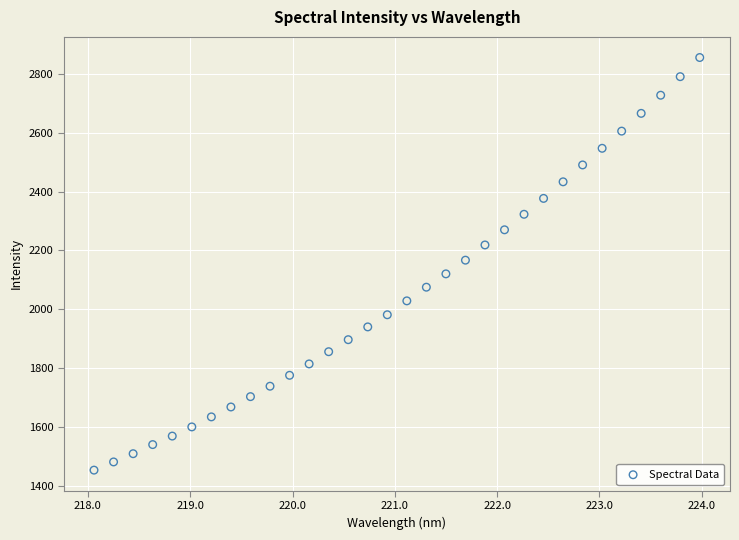

What is the range of Y values (max minus min)?

1401.0